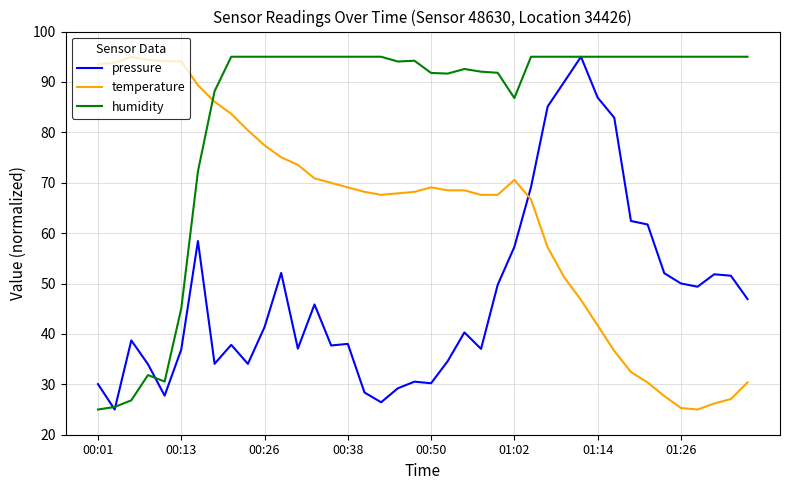

List the series in order of their overall mean, lowest first.

pressure, temperature, humidity